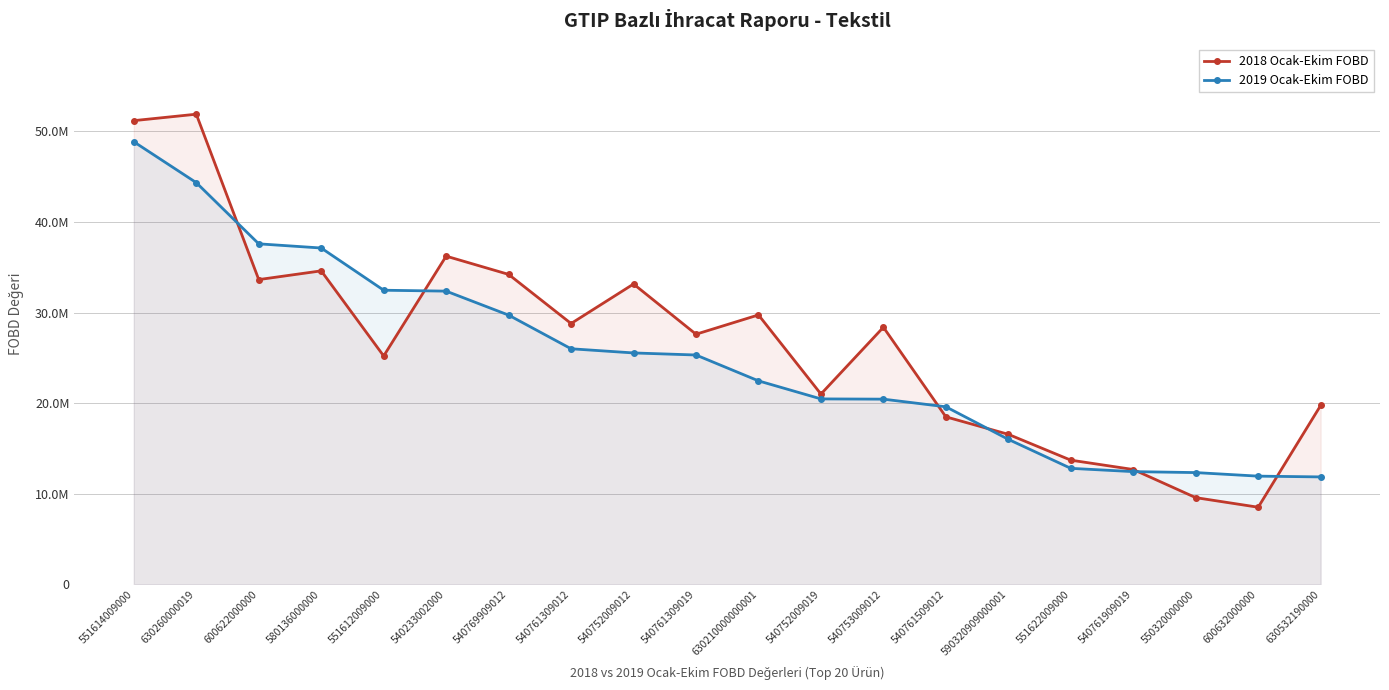

Does the chart have visible grid lines?

Yes